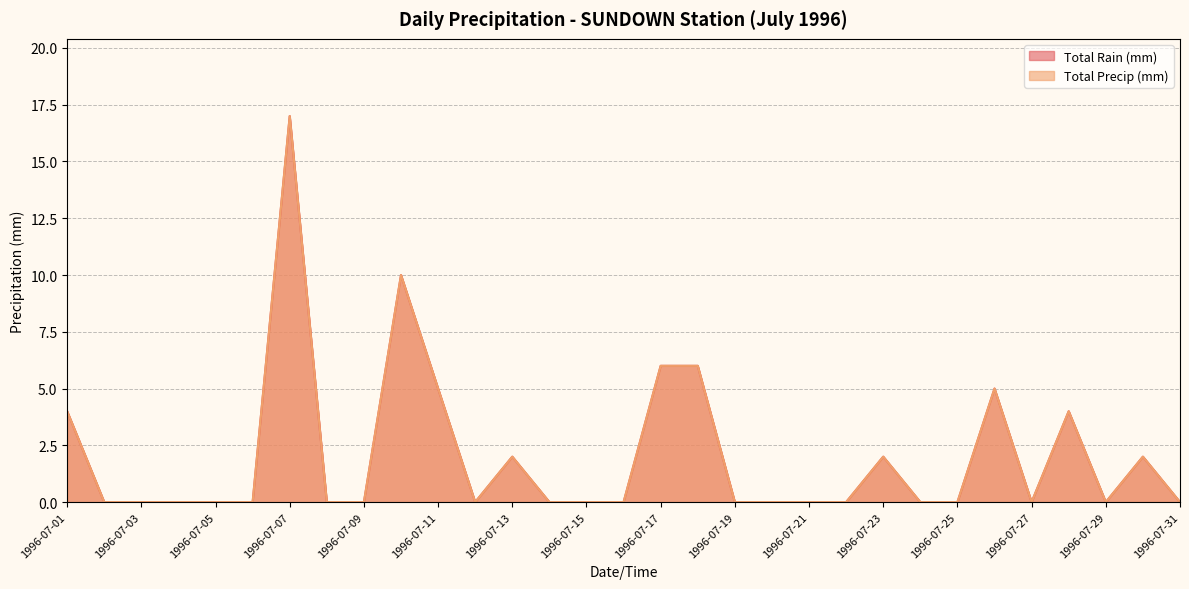

What is the value of the Total Rain (mm) point at the 17th from the left?

6